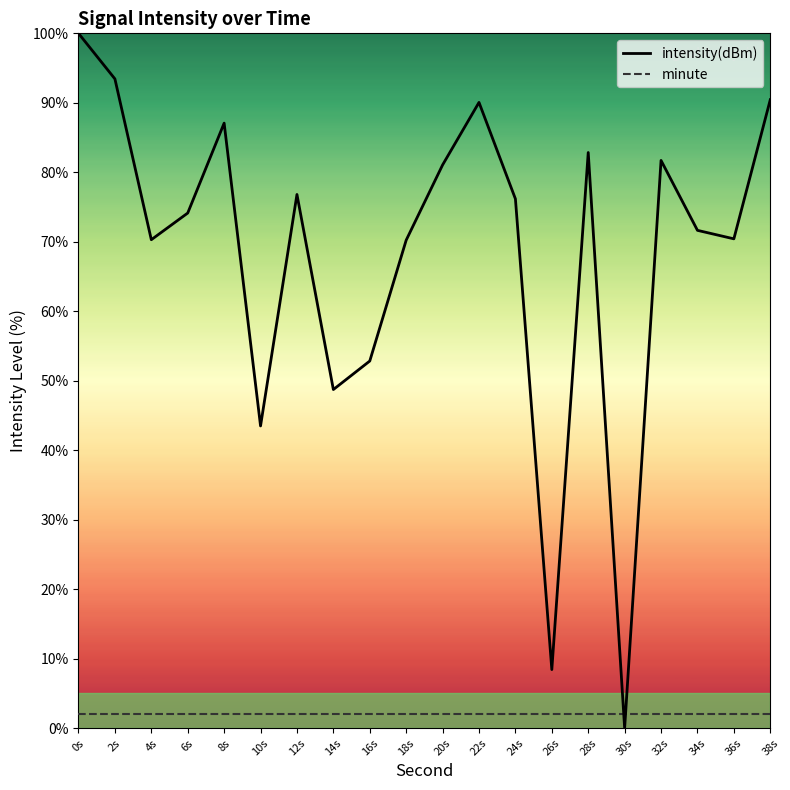

Which series has the widest spread of values?

intensity(dBm)